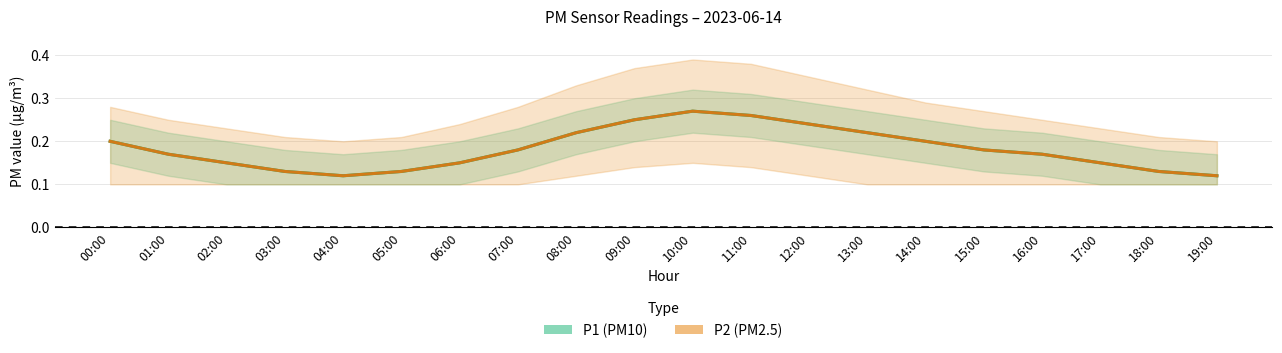

True or false: P1 (PM10) and P2 (PM2.5) intersect in this chart.

False